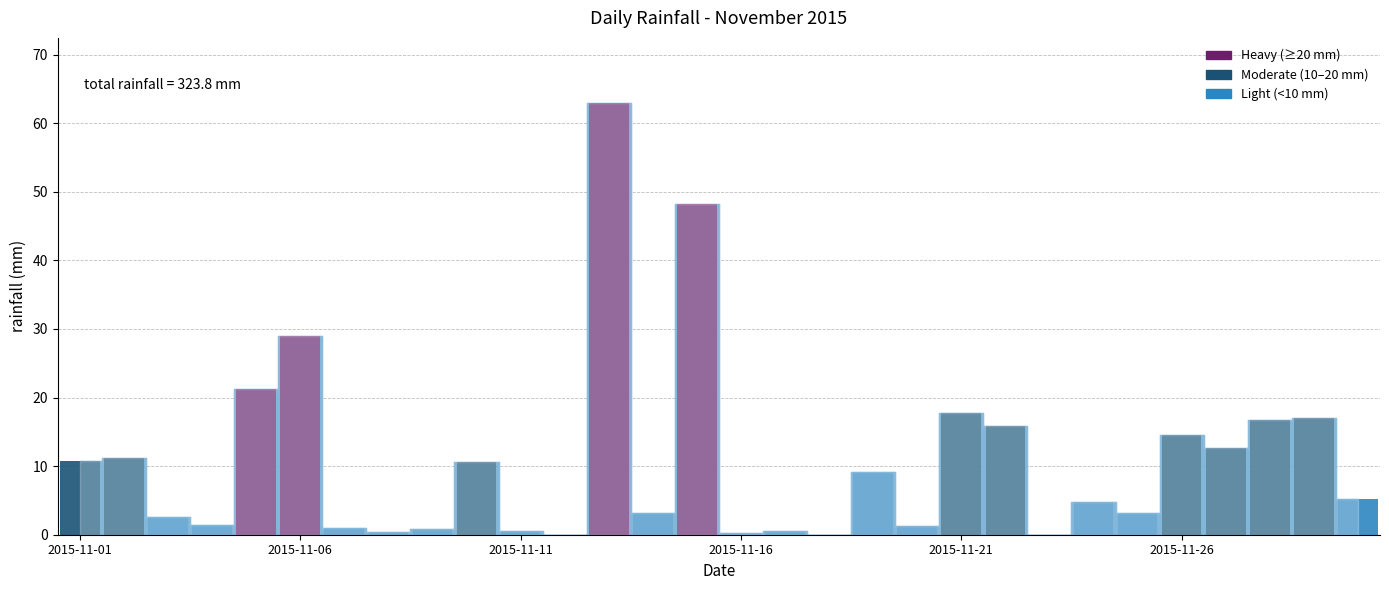

What is the greatest value displayed?

63.0